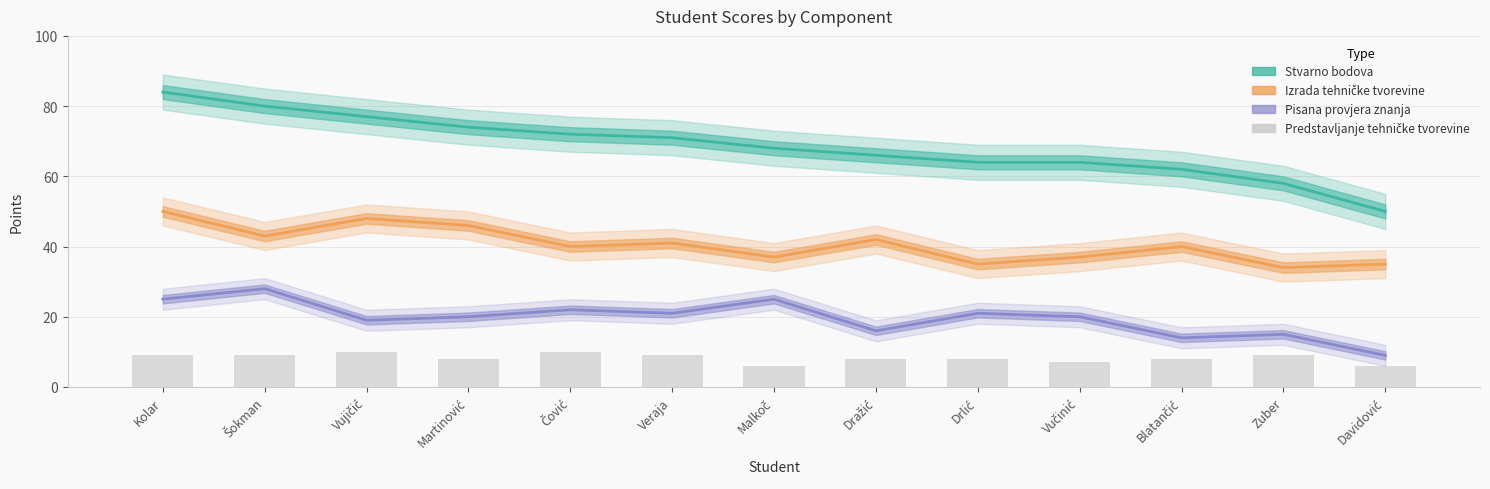

What is the average value of the Stvarno bodova series?

68